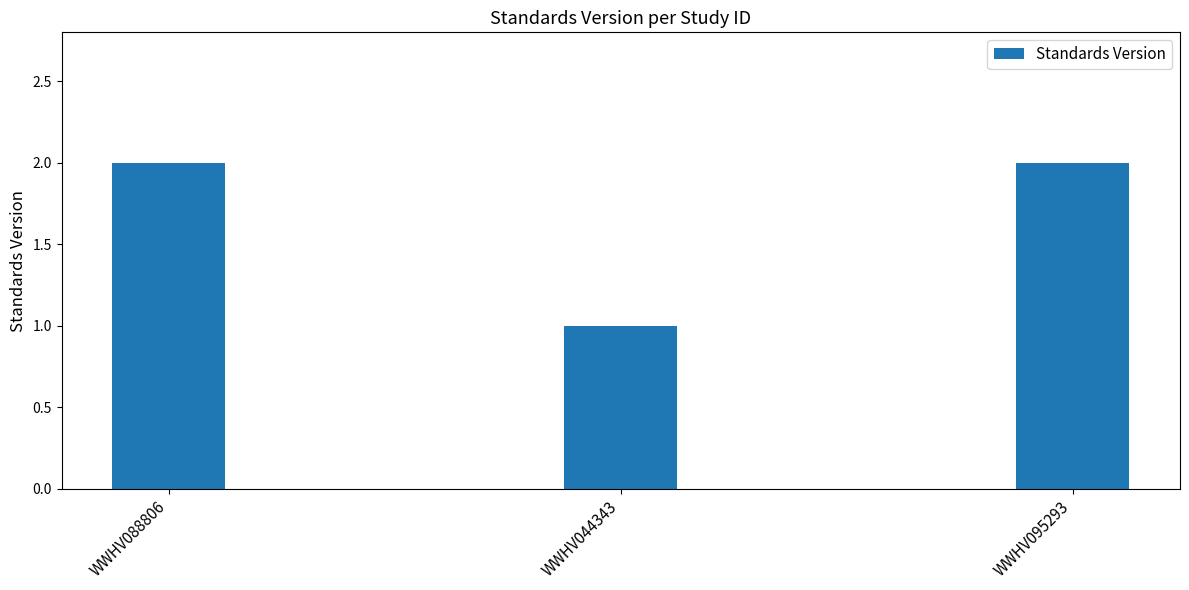

The chart shows a value of 2 at WWHV095293. True or false?

True